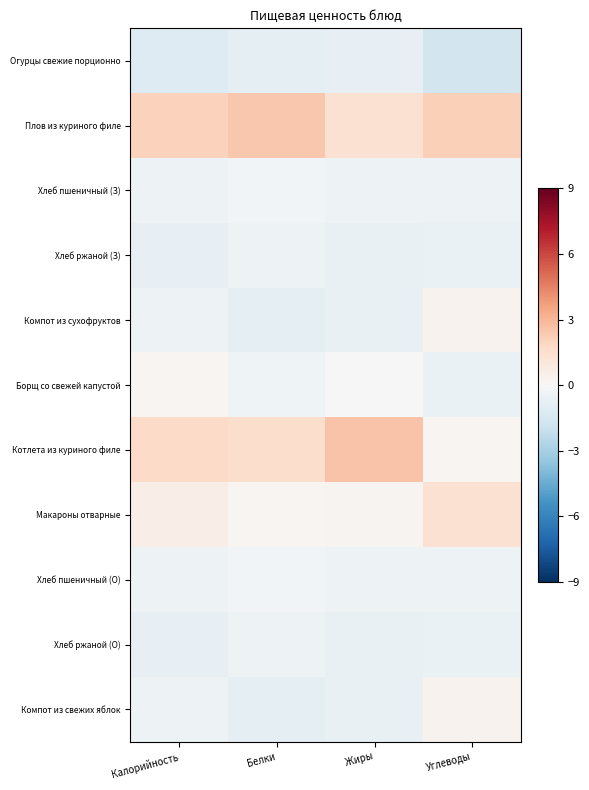

At how many categories does at least one series exceed 0?

4